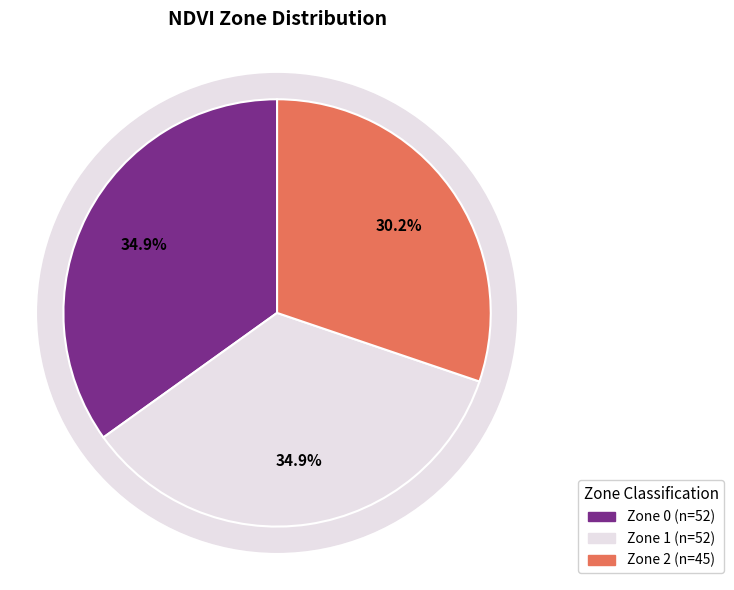

Is it true that Zone 1 is 35% of the pie?

True